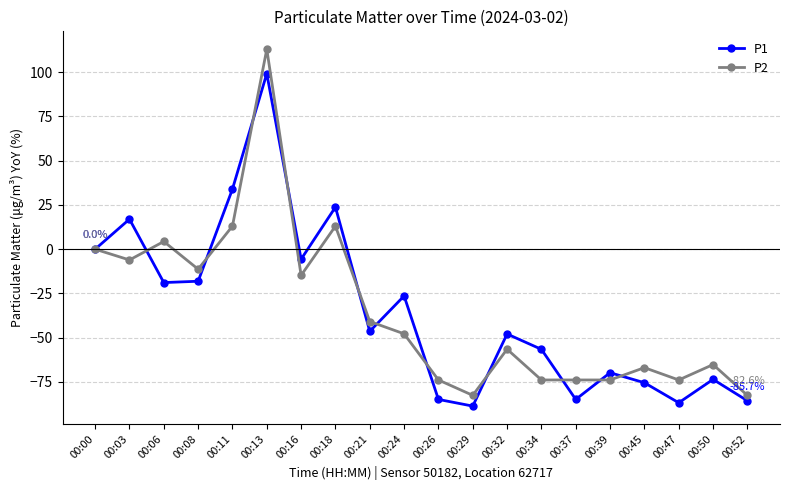

Is it true that P2 equals -73.9 at 00:26?

True